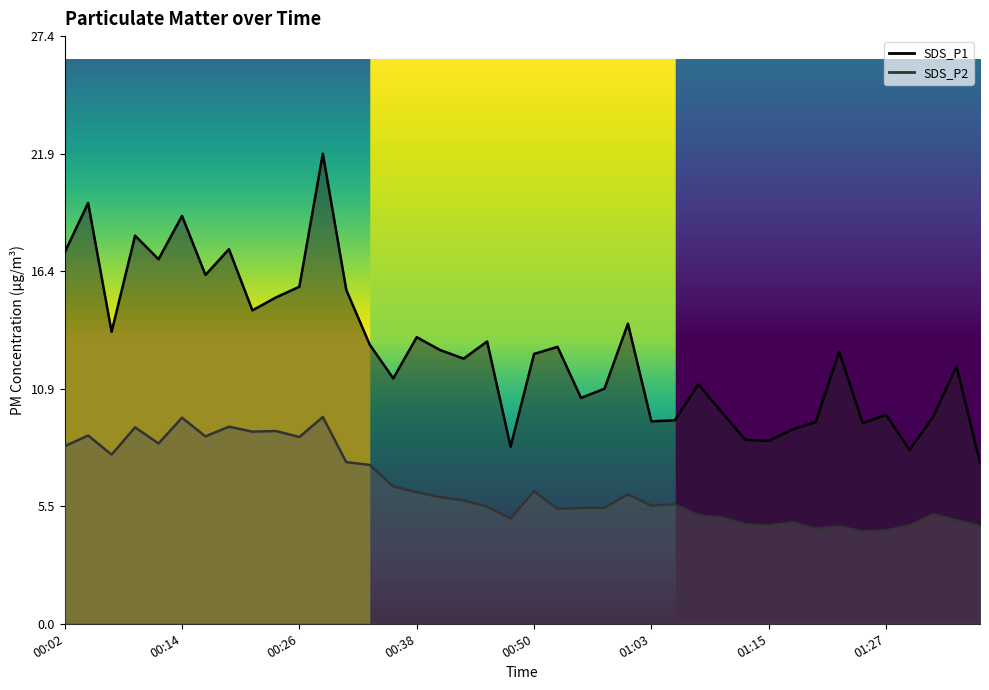

List the series in order of their overall mean, highest first.

SDS_P1, SDS_P2